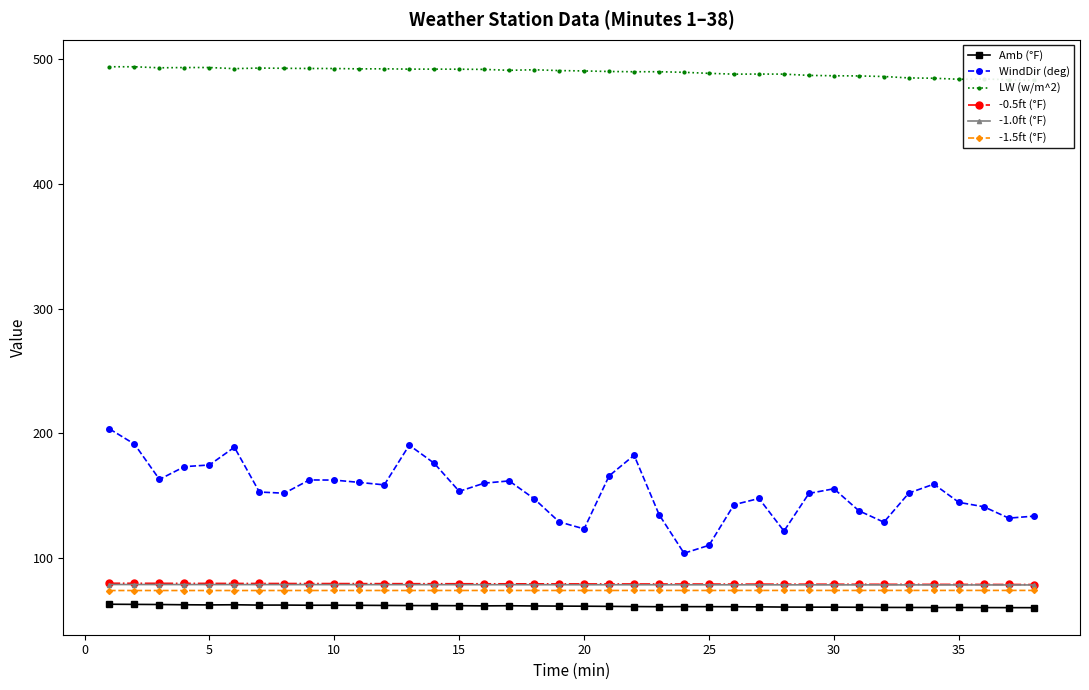

What is the maximum value shown in the chart?

493.6